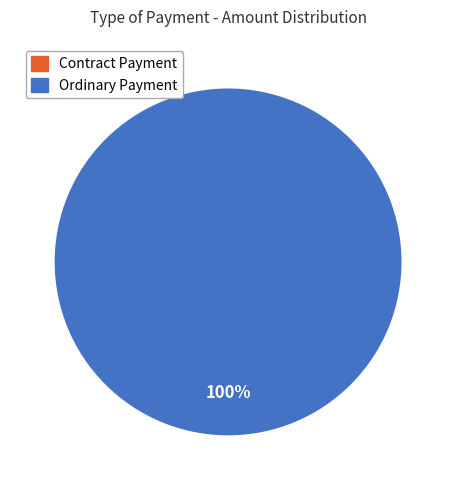

What is the smallest slice in the pie chart?

Contract Payment